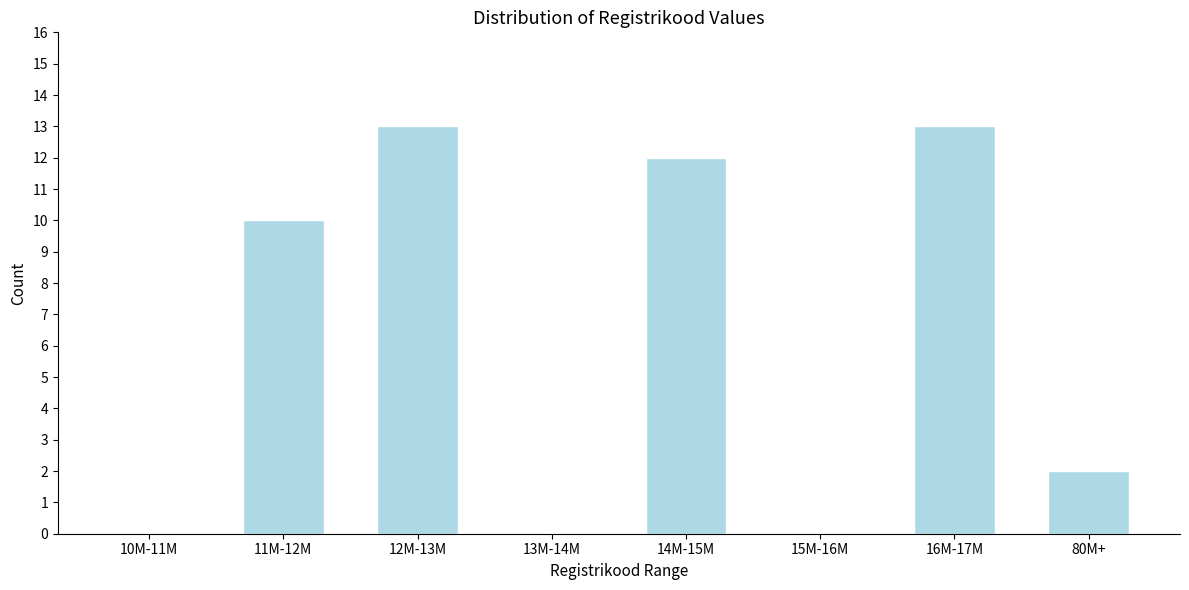

Reading left to right, extract all data points from this chart.

10M-11M=0	11M-12M=10	12M-13M=13	13M-14M=0	14M-15M=12	15M-16M=0	16M-17M=13	80M+=2